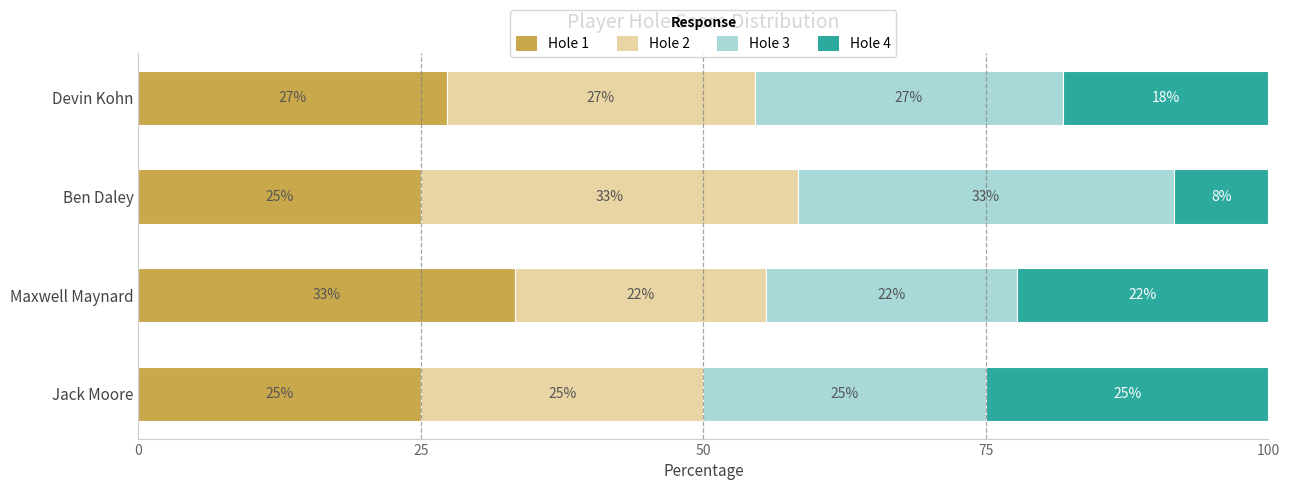

What are all the series names shown in the legend?

Hole 1, Hole 2, Hole 3, Hole 4